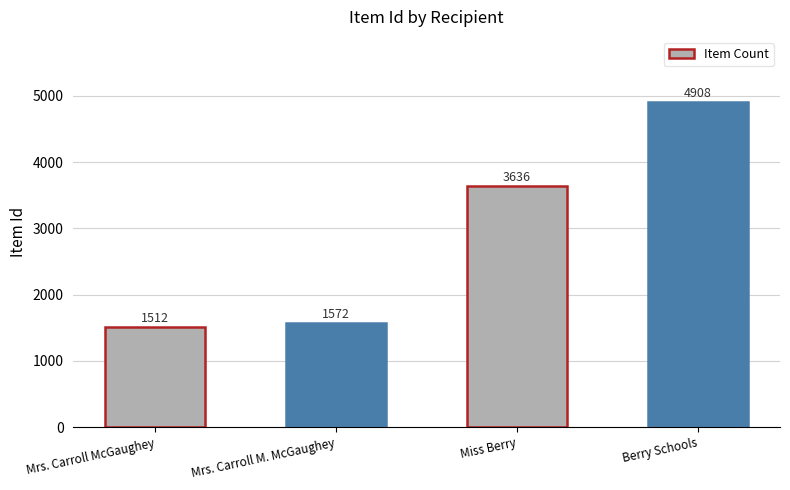

At which label is the value closest to 3210?

Miss Berry